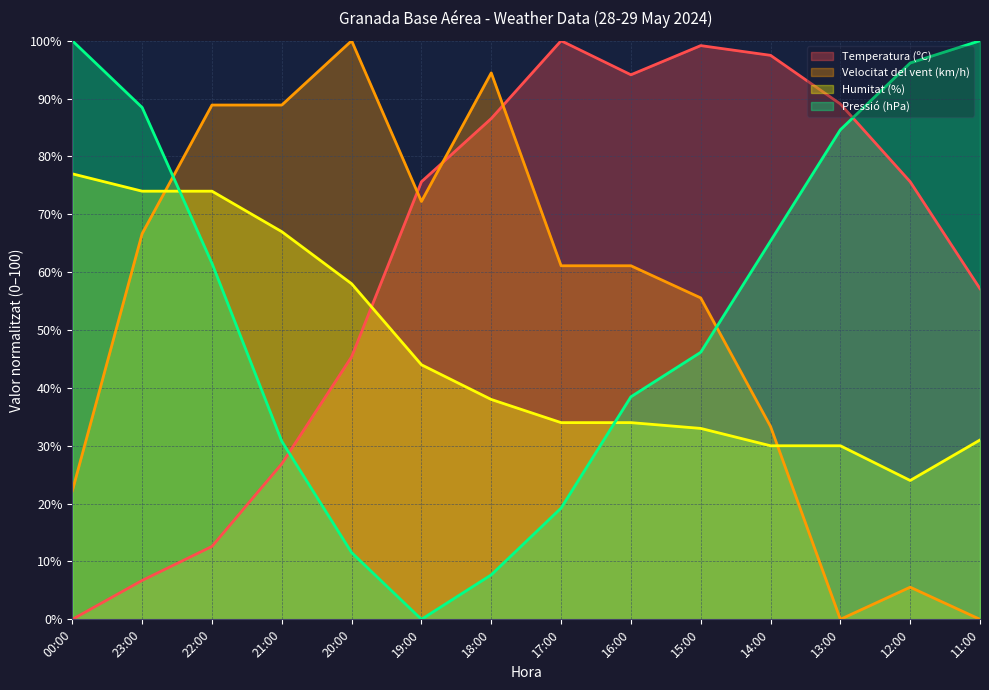

Is it true that Velocitat del vent (km/h) equals 35.0 at 16:00?

False